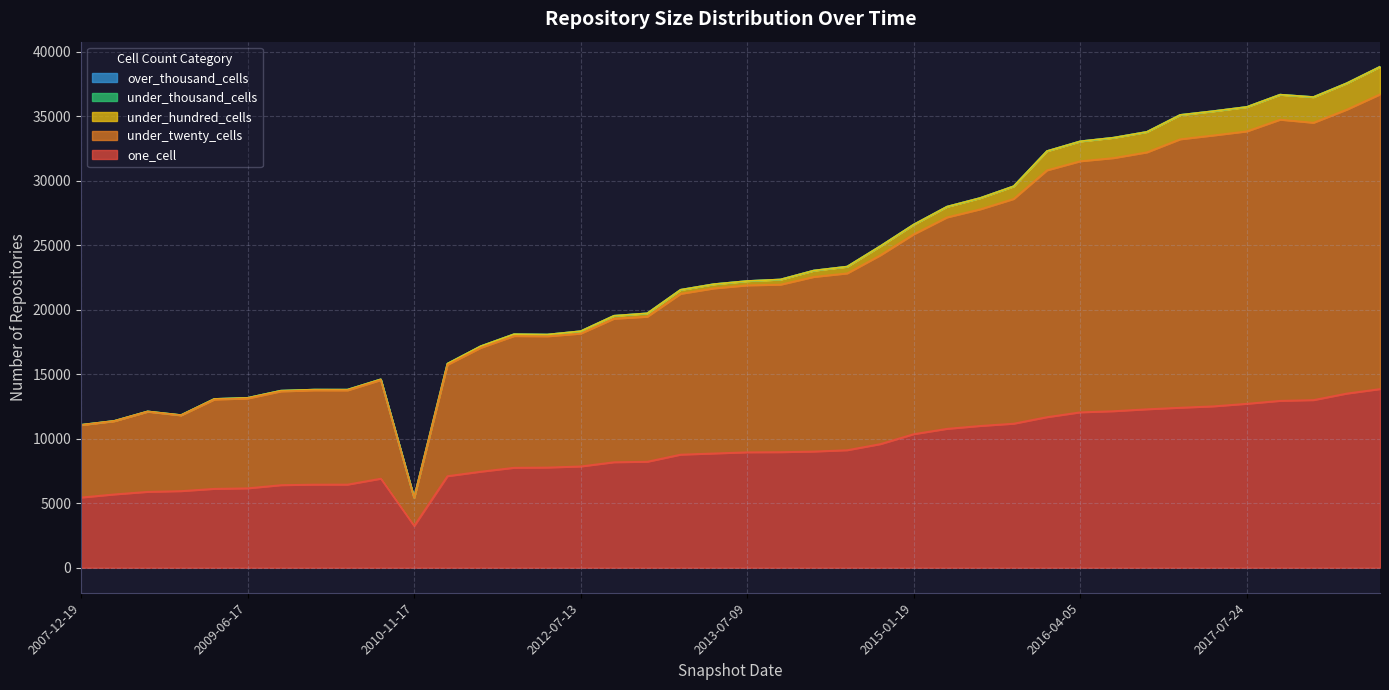

In under_hundred_cells, how many points are higher than both neighbors (excluding endpoints)?

3